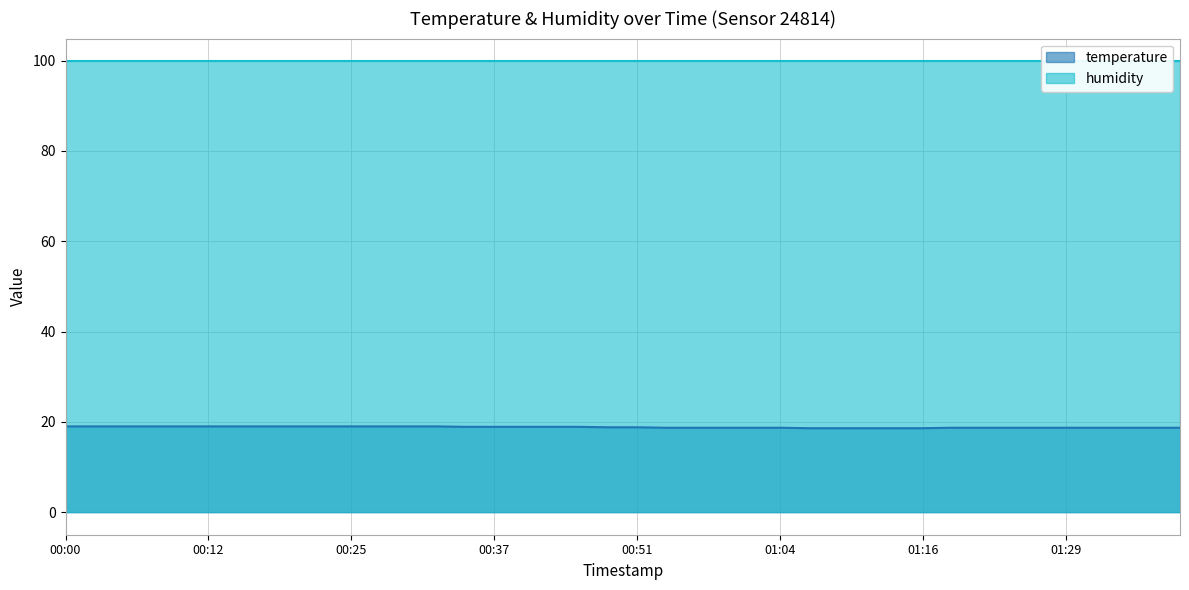

The chart shows a value of 8.5 at 00:07. True or false?

False